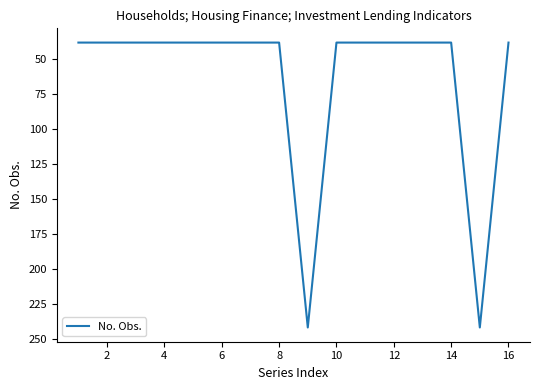

What is the greatest value displayed?

242